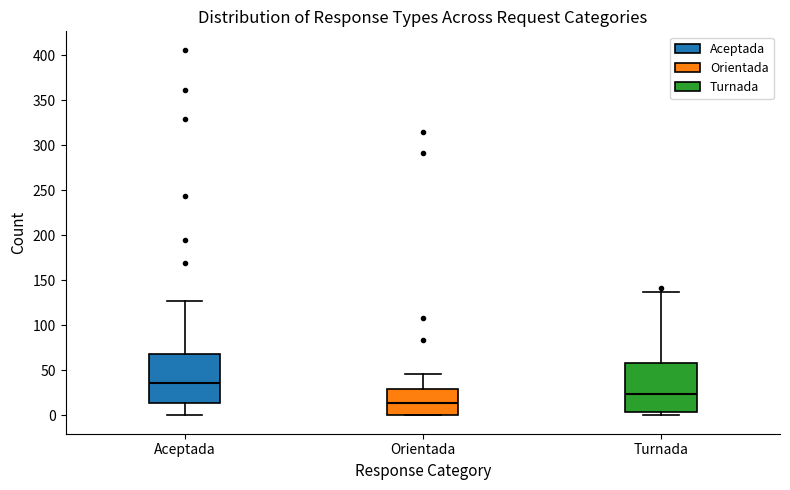

Which box has the lowest median line?

Orientada